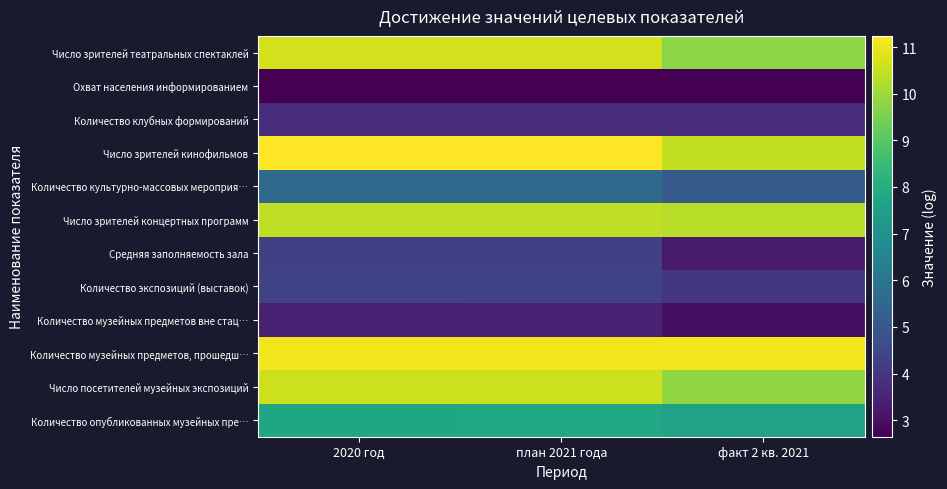

Reading left to right, list all the values displayed in this chart.

Количество опубликованных музейных пре…: 2020 год=7.7	план 2021 года=7.8	факт 2 кв. 2021=7.6
Число посетителей музейных экспозиций: 2020 год=10.6	план 2021 года=10.6	факт 2 кв. 2021=9.8
Количество музейных предметов, прошедш…: 2020 год=11.0	план 2021 года=11.0	факт 2 кв. 2021=11.0
Количество музейных предметов вне стац…: 2020 год=3.4	план 2021 года=3.5	факт 2 кв. 2021=3.0
Количество экспозиций (выставок): 2020 год=4.4	план 2021 года=4.4	факт 2 кв. 2021=4.0
Средняя заполняемость зала: 2020 год=4.3	план 2021 года=4.3	факт 2 кв. 2021=3.3
Число зрителей концертных программ: 2020 год=10.4	план 2021 года=10.4	факт 2 кв. 2021=10.3
Количество культурно-массовых мероприя…: 2020 год=5.6	план 2021 года=5.6	факт 2 кв. 2021=5.1
Число зрителей кинофильмов: 2020 год=11.2	план 2021 года=11.2	факт 2 кв. 2021=10.4
Количество клубных формирований: 2020 год=3.7	план 2021 года=3.7	факт 2 кв. 2021=3.7
Охват населения информированием: 2020 год=2.7	план 2021 года=2.7	факт 2 кв. 2021=2.6
Число зрителей театральных спектаклей: 2020 год=10.6	план 2021 года=10.6	факт 2 кв. 2021=9.8